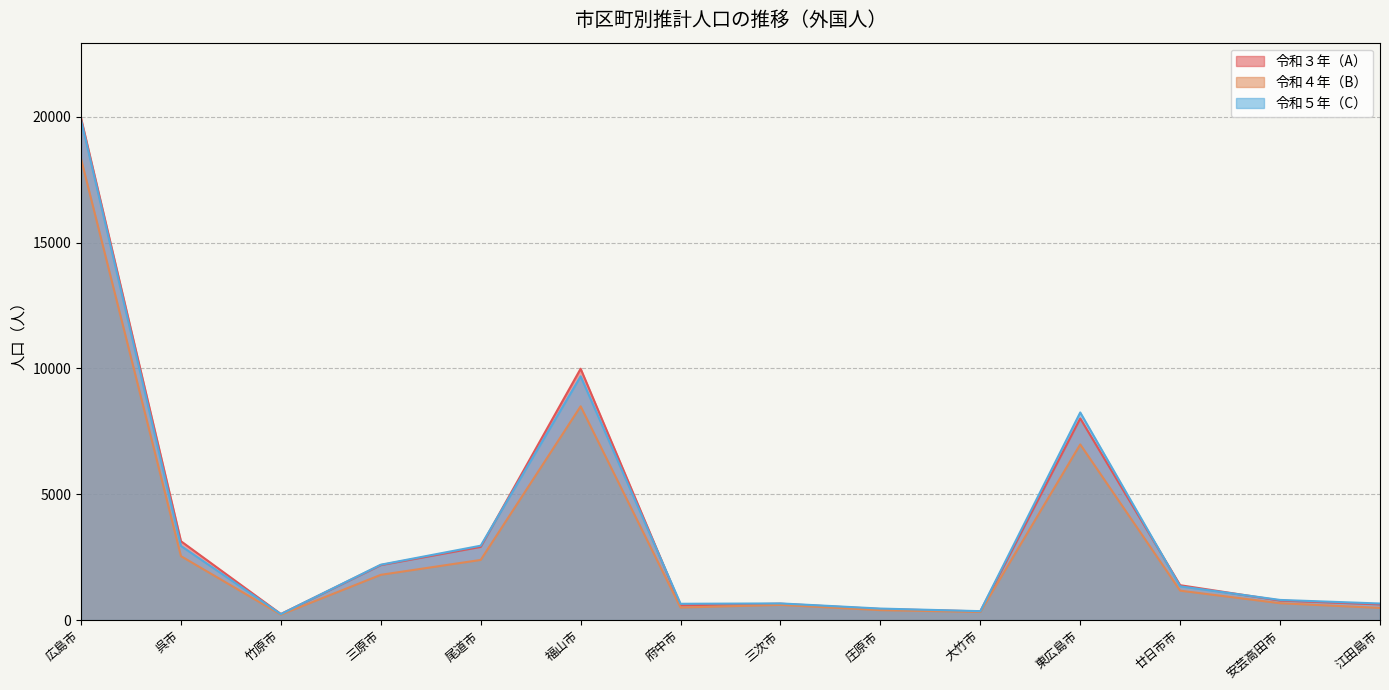

What position from the right is 江田島市?

1